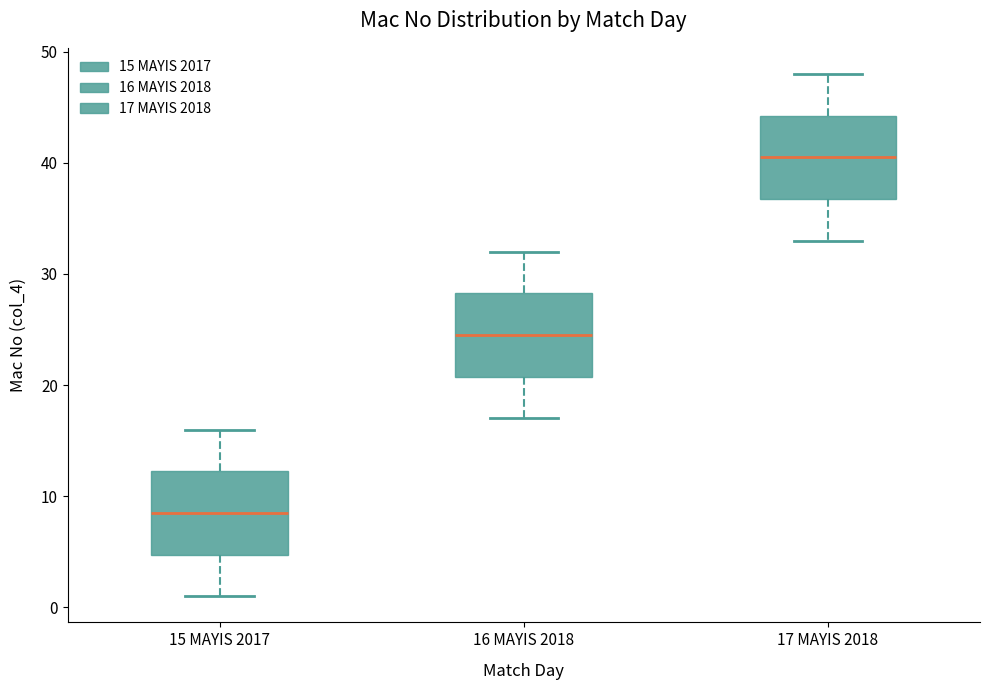

Where does the upper whisker of the box for 16 MAYIS 2018 end on the y-axis? The values are not printed on the chart, so give them approximately, as read against the axis.

32